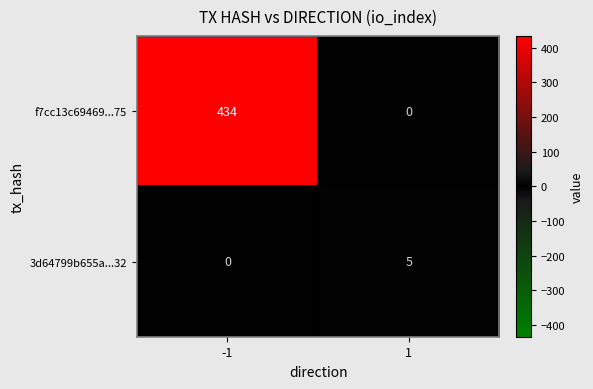

List the labels in order of 3d64799b655a...32 value, smallest first.

-1, 1